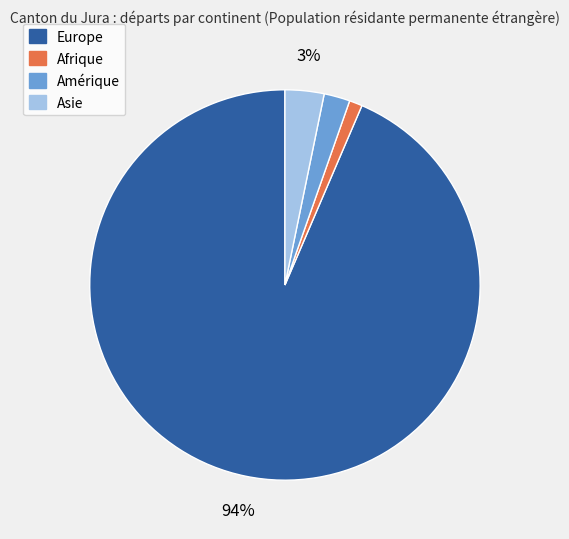

Does any single category account for the majority?

Yes